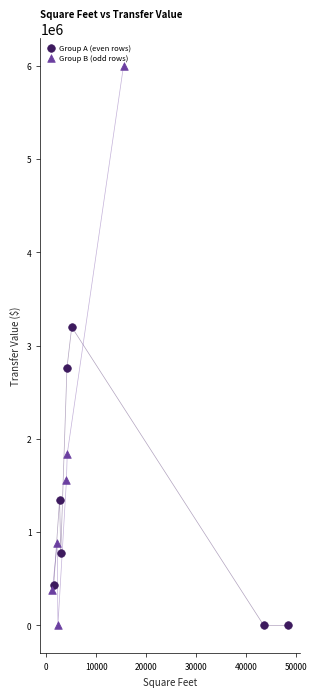

Which series contains the highest Y value?

Group B (odd rows)